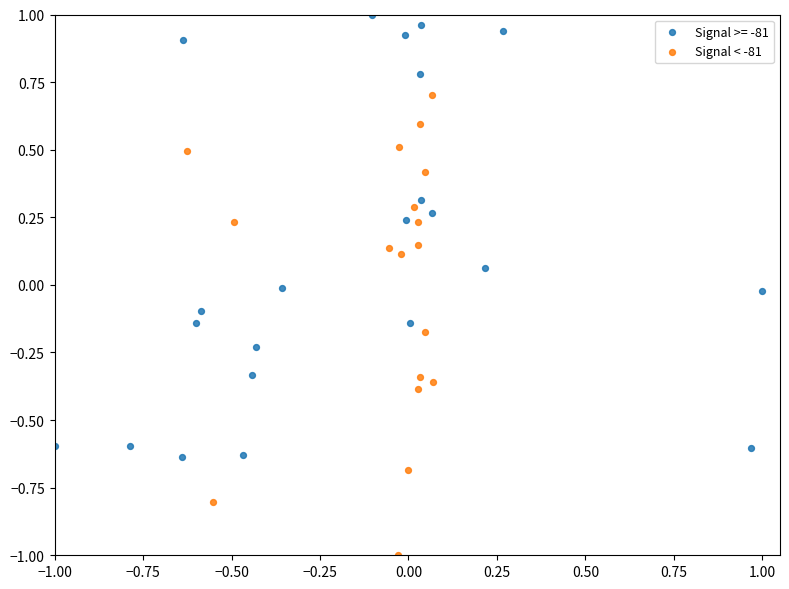

Which series contains the highest Y value?

Signal >= -81